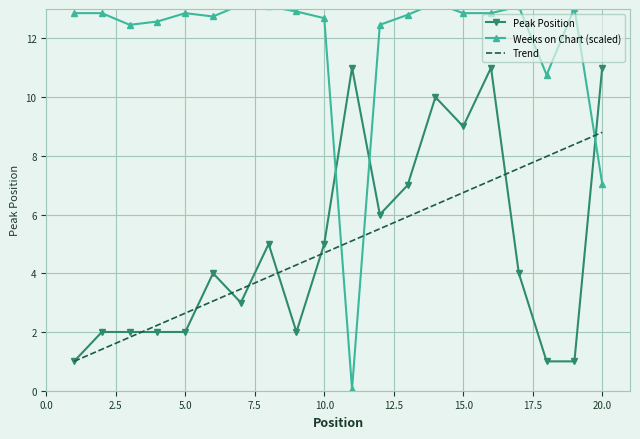

What are all the series names shown in the legend?

Peak Position, Weeks on Chart (scaled), Trend